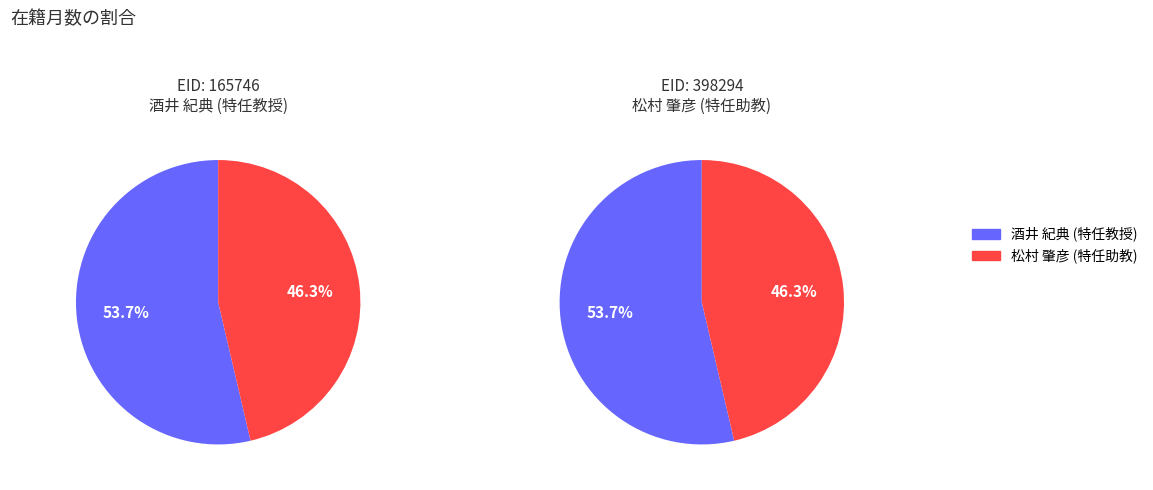

Is it true that 398294 is 33% of the pie?

False